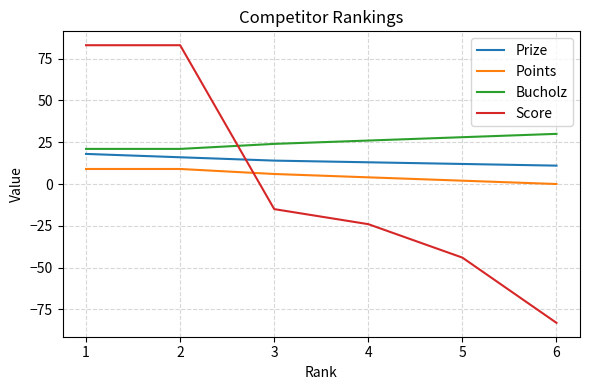

List the series in order of their peak value, highest first.

Score, Bucholz, Prize, Points